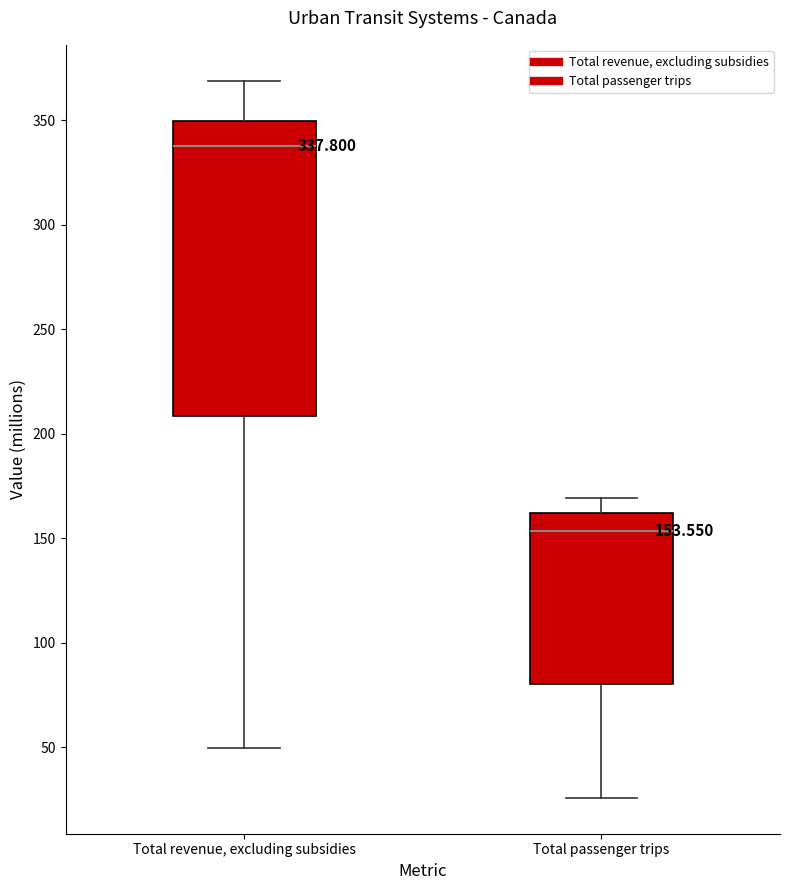

Which box has the lowest median line?

Total passenger trips